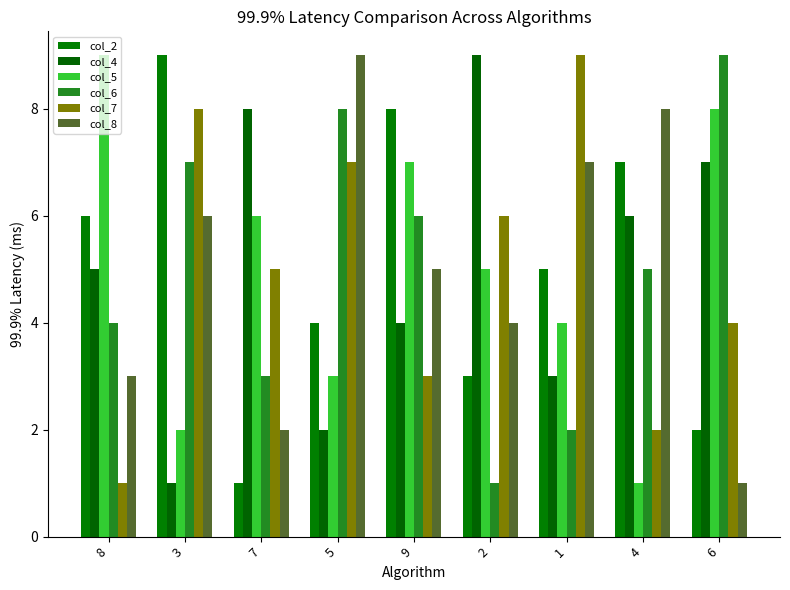

Between 1 and 4, which is larger?

4